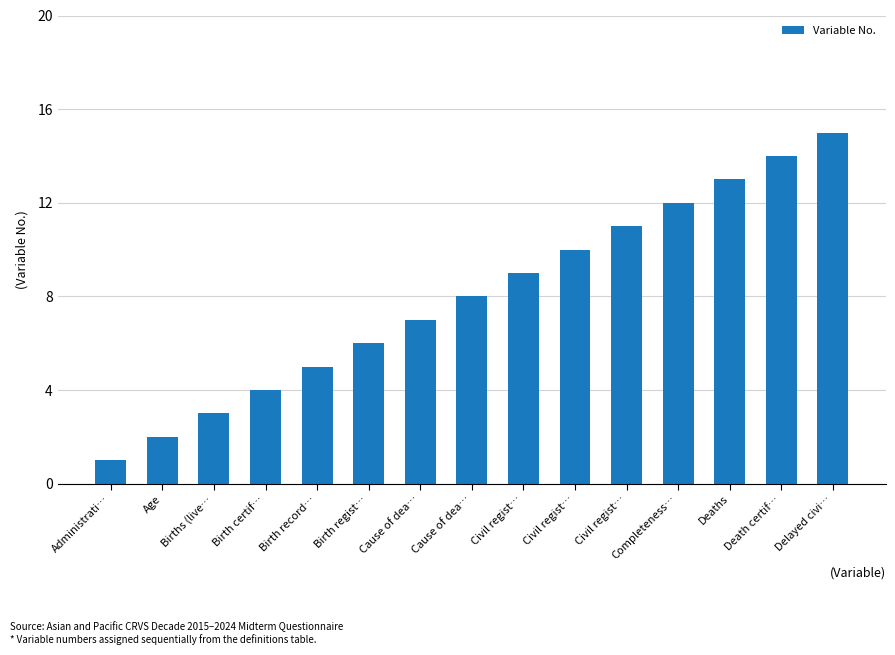

Are the bars horizontal?

No